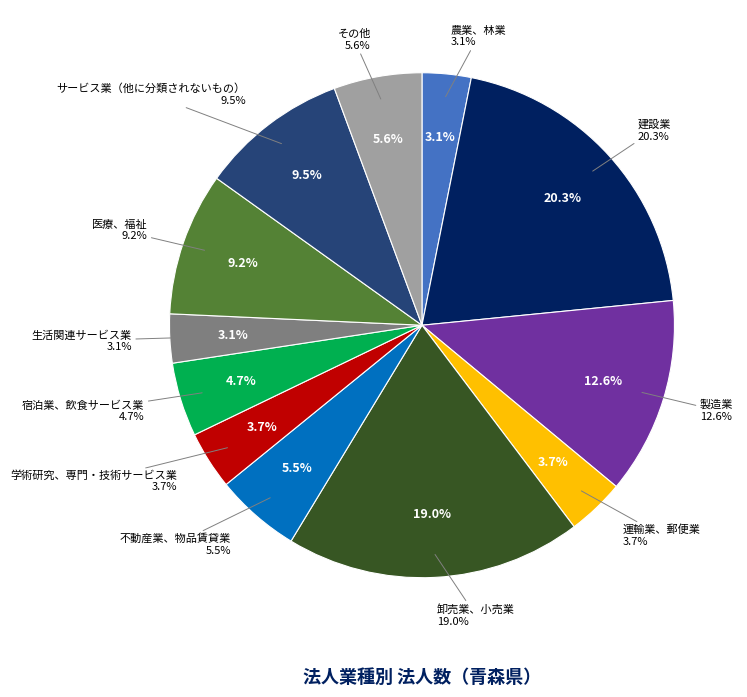

Approximately how many times larger is the value at 卸売業、小売業 compared to 学術研究、専門・技術サービス業?

5.1